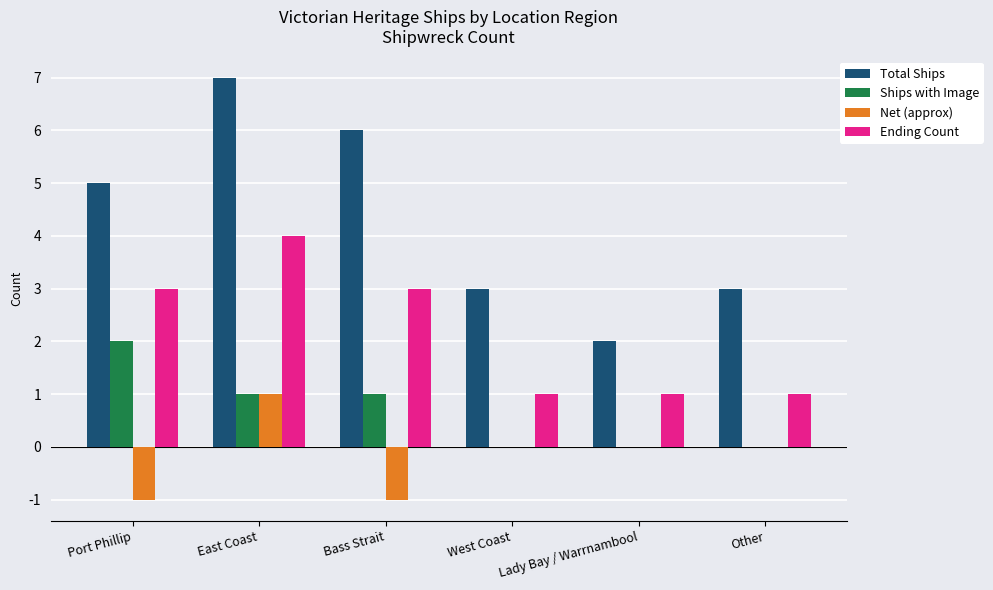

Count the Ships with Image values in the range 0 to 1.

5